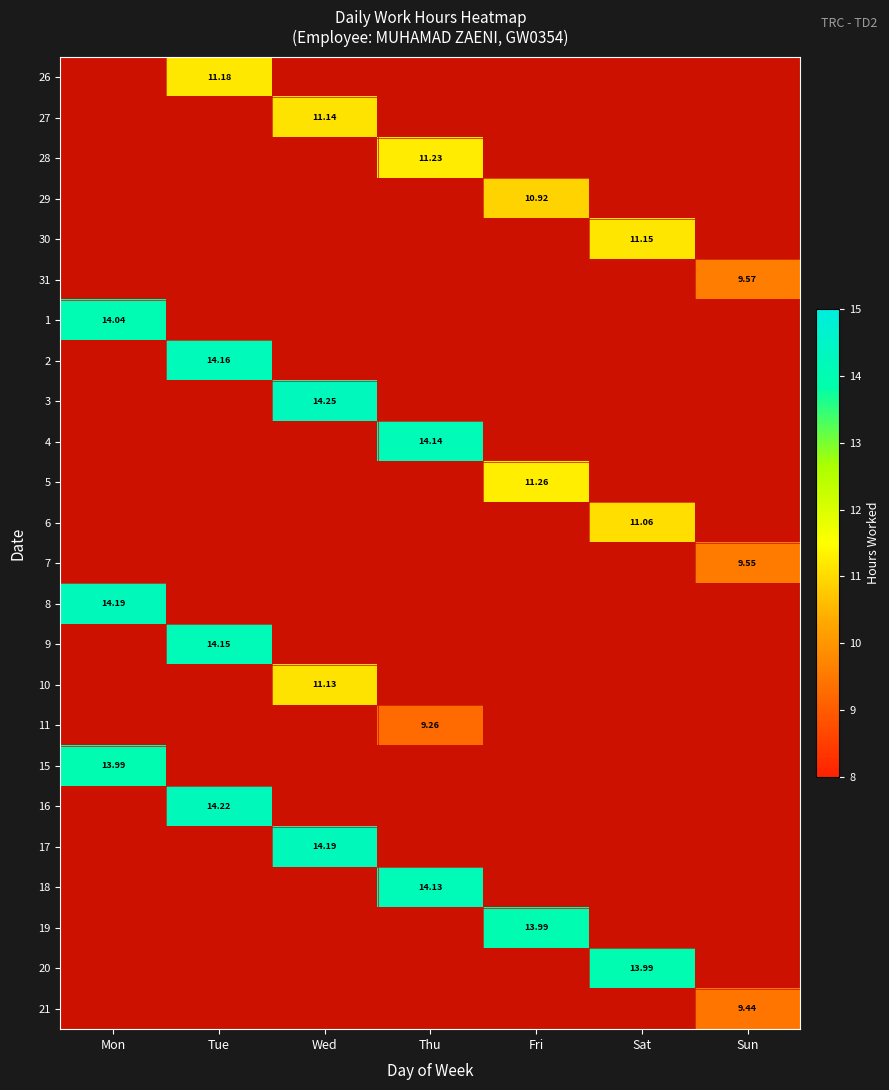

The value of 15 at Mon is 14.0. True or false?

True